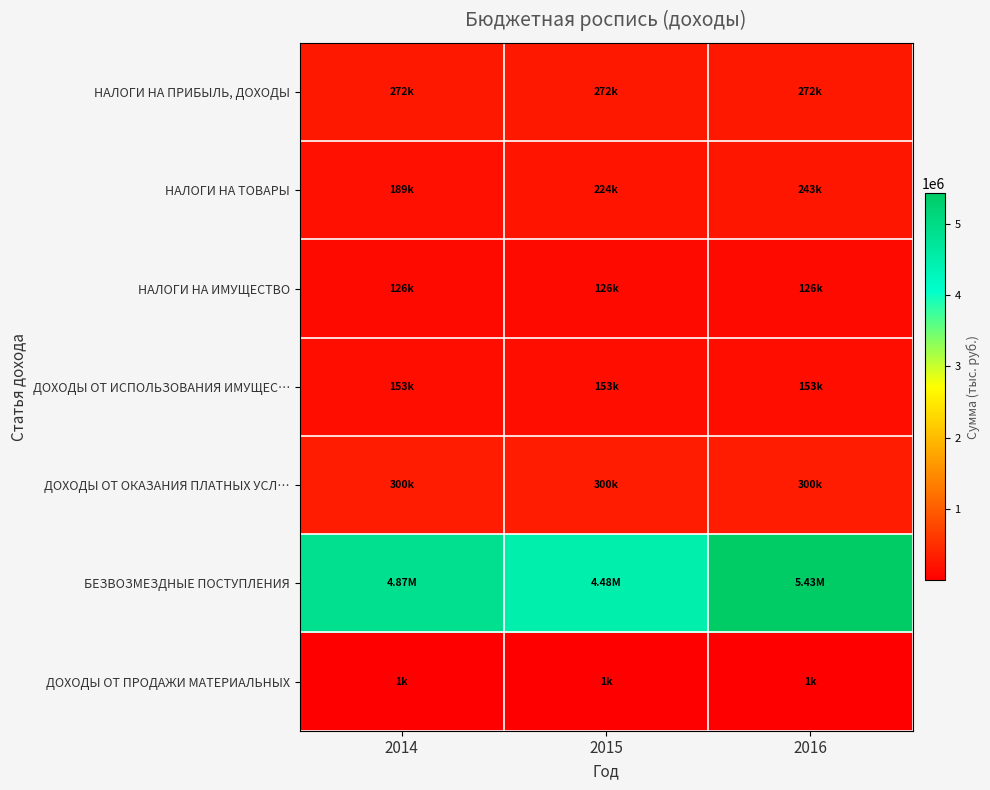

Reading left to right, transcribe all the data shown in this chart.

НАЛОГИ НА ПРИБЫЛЬ, ДОХОДЫ: 2014=272300	2015=272300	2016=272300
НАЛОГИ НА ТОВАРЫ: 2014=188800	2015=223900	2016=242900
НАЛОГИ НА ИМУЩЕСТВО: 2014=126000	2015=126000	2016=126000
ДОХОДЫ ОТ ИСПОЛЬЗОВАНИЯ ИМУЩЕС…: 2014=153100	2015=153200	2016=153200
ДОХОДЫ ОТ ОКАЗАНИЯ ПЛАТНЫХ УСЛ…: 2014=300000	2015=300000	2016=300000
БЕЗВОЗМЕЗДНЫЕ ПОСТУПЛЕНИЯ: 2014=4865640	2015=4477640	2016=5426540
ДОХОДЫ ОТ ПРОДАЖИ МАТЕРИАЛЬНЫХ: 2014=1000	2015=1000	2016=1000